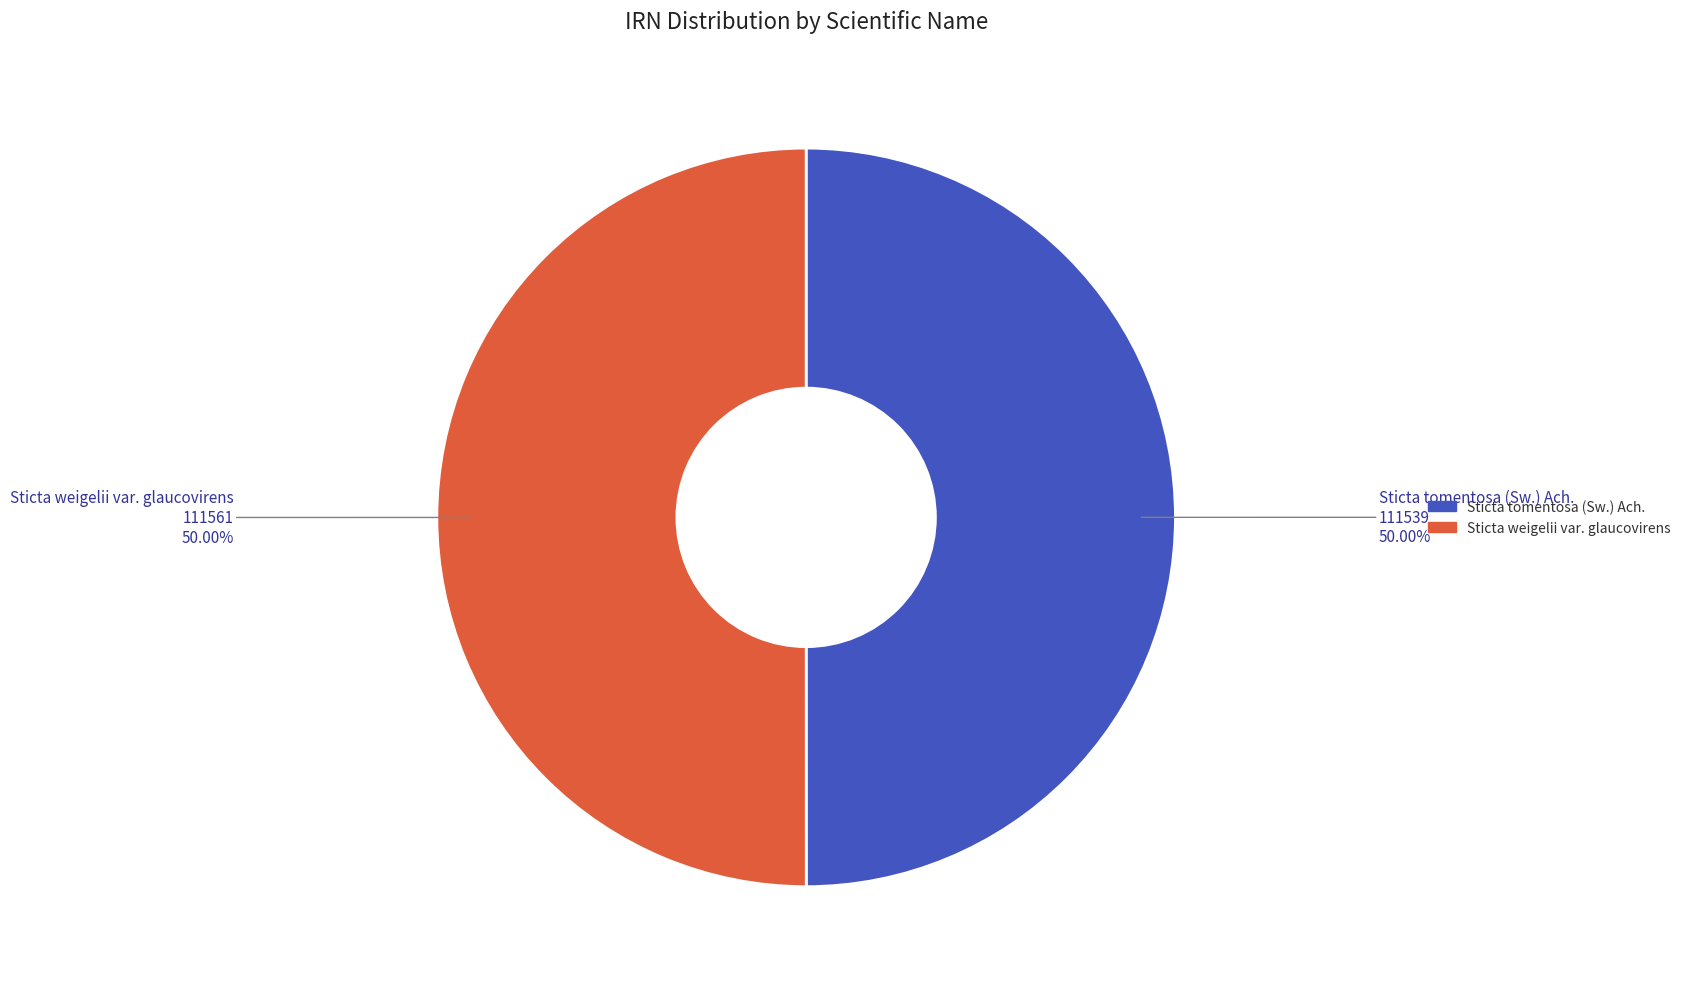

Is it true that Sticta tomentosa (Sw.) Ach. is 50% of the pie?

True